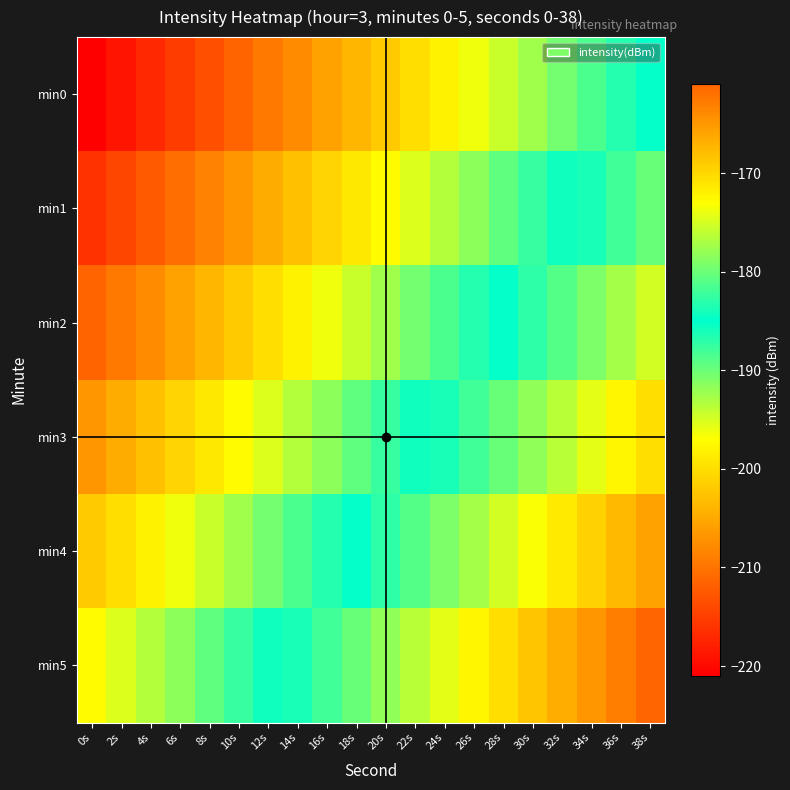

Reading left to right, list all the values displayed in this chart.

min0: 0s=-221.0	2s=-219.1	4s=-217.2	6s=-215.3	8s=-213.3	10s=-211.4	12s=-209.5	14s=-207.6	16s=-205.7	18s=-203.8	20s=-201.9	22s=-200.0	24s=-198.1	26s=-196.2	28s=-194.3	30s=-192.4	32s=-190.5	34s=-188.6	36s=-186.7	38s=-184.8
min1: 0s=-216.2	2s=-214.3	4s=-212.4	6s=-210.5	8s=-208.6	10s=-206.7	12s=-204.8	14s=-202.9	16s=-201.0	18s=-199.1	20s=-197.2	22s=-195.3	24s=-193.3	26s=-191.4	28s=-189.5	30s=-187.6	32s=-185.7	34s=-183.8	36s=-181.9	38s=-180.0
min2: 0s=-211.4	2s=-209.5	4s=-207.6	6s=-205.7	8s=-203.8	10s=-201.9	12s=-200.0	14s=-198.1	16s=-196.2	18s=-194.3	20s=-192.4	22s=-190.5	24s=-188.6	26s=-186.7	28s=-184.8	30s=-182.9	32s=-181.0	34s=-179.1	36s=-177.2	38s=-175.3
min3: 0s=-206.7	2s=-204.8	4s=-202.9	6s=-201.0	8s=-199.1	10s=-197.2	12s=-195.3	14s=-193.3	16s=-191.4	18s=-189.5	20s=-187.6	22s=-185.7	24s=-183.8	26s=-181.9	28s=-180.0	30s=-178.1	32s=-176.2	34s=-174.3	36s=-172.4	38s=-170.5
min4: 0s=-201.9	2s=-200.0	4s=-198.1	6s=-196.2	8s=-194.3	10s=-192.4	12s=-190.5	14s=-188.6	16s=-186.7	18s=-184.8	20s=-182.9	22s=-181.0	24s=-179.1	26s=-177.2	28s=-175.3	30s=-173.3	32s=-171.4	34s=-169.5	36s=-167.6	38s=-165.7
min5: 0s=-197.2	2s=-195.3	4s=-193.3	6s=-191.4	8s=-189.5	10s=-187.6	12s=-185.7	14s=-183.8	16s=-181.9	18s=-180.0	20s=-178.1	22s=-176.2	24s=-174.3	26s=-172.4	28s=-170.5	30s=-168.6	32s=-166.7	34s=-164.8	36s=-162.9	38s=-161.0